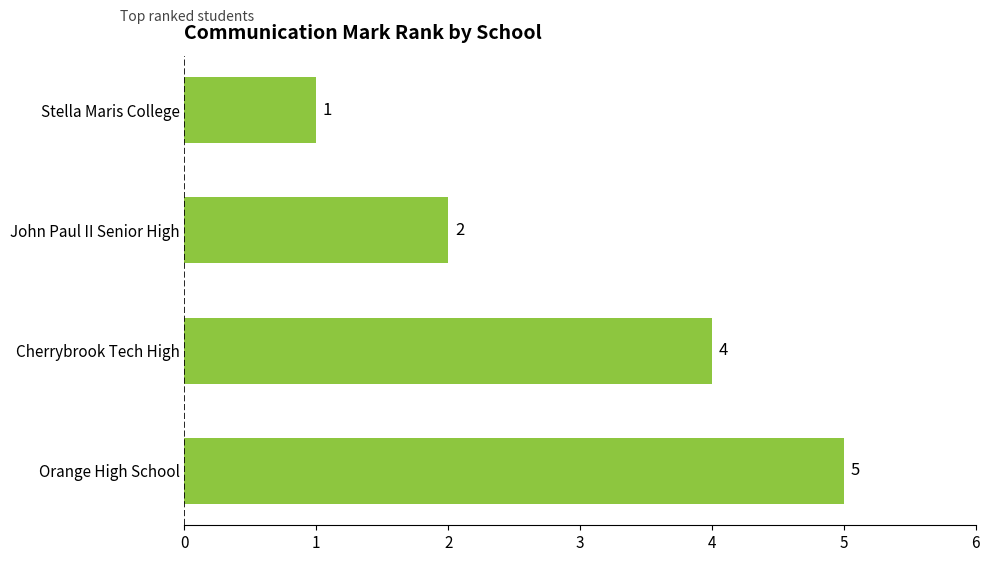

What is the maximum value shown in the chart?

5